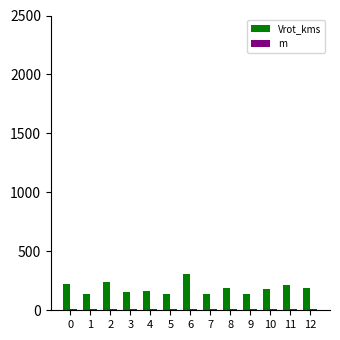

What is the minimum value shown in the chart?

10.0